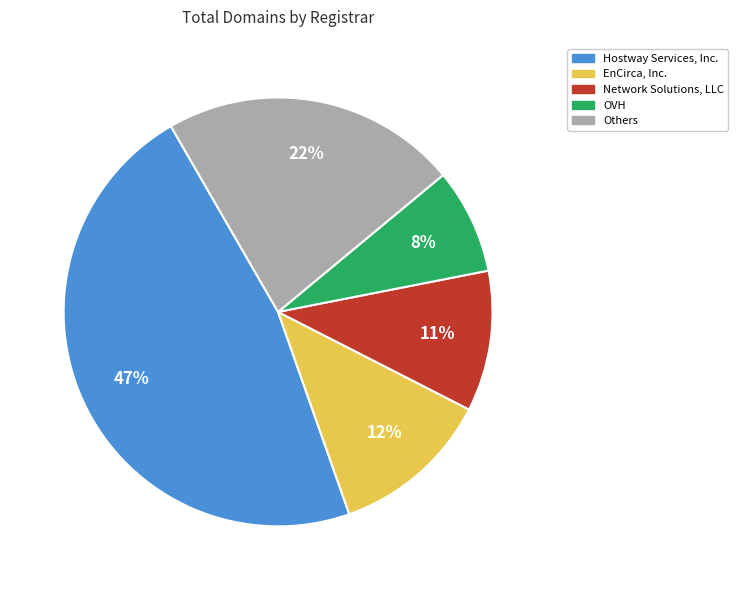

How many slices are in this pie chart?

5